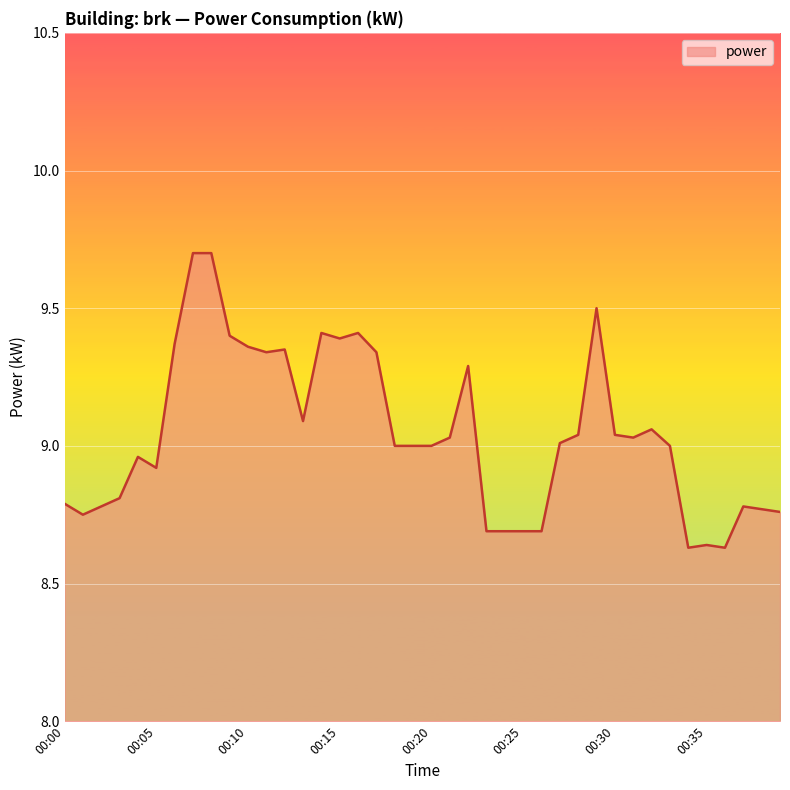

Does the chart display data point markers on the line(s)?

No